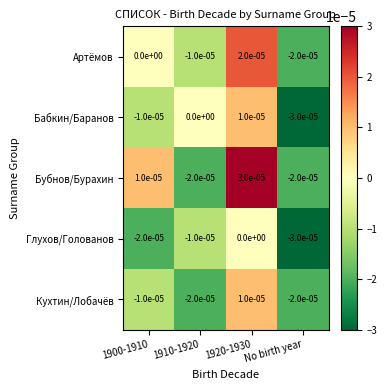

How many categories are shown in the chart?

4